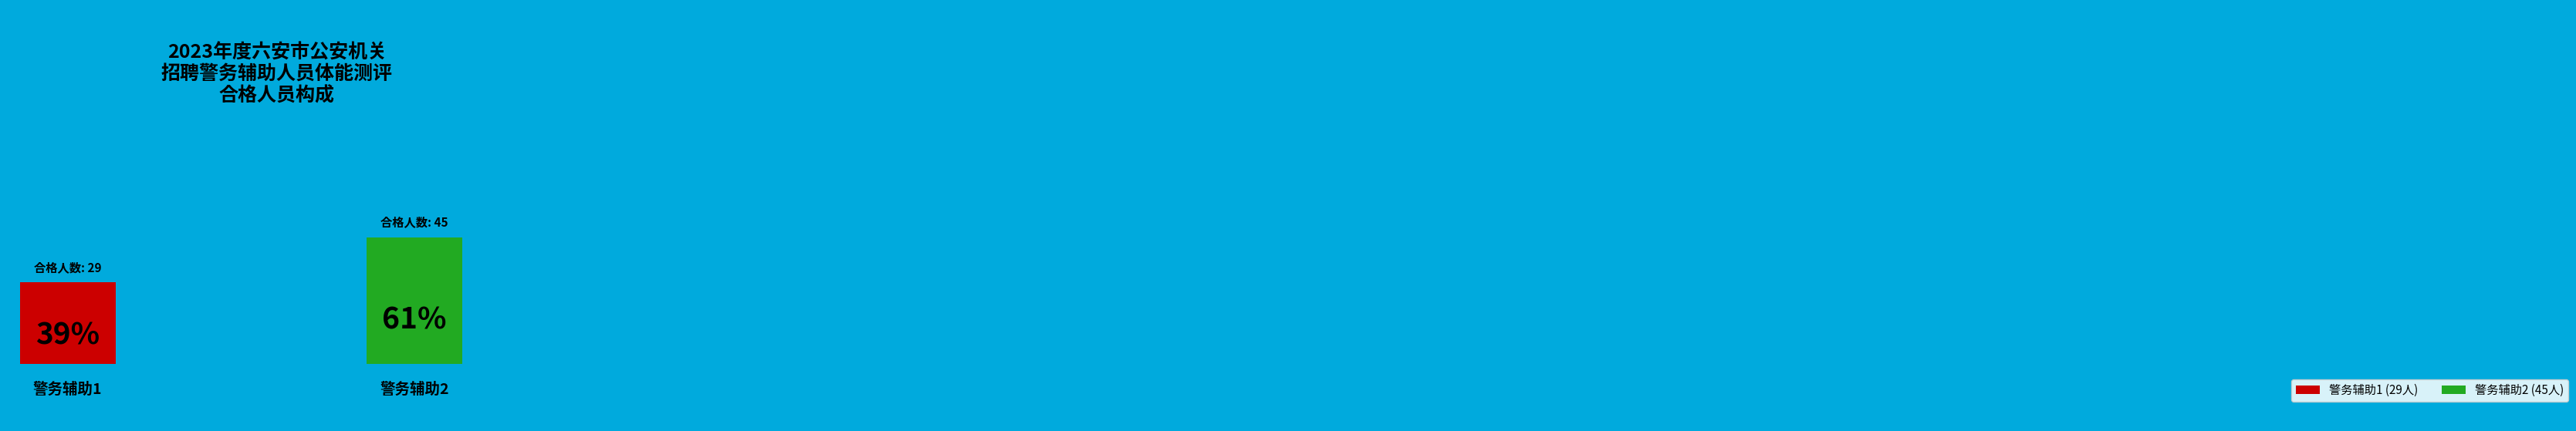

Which category has the biggest portion of the pie?

警务辅助2